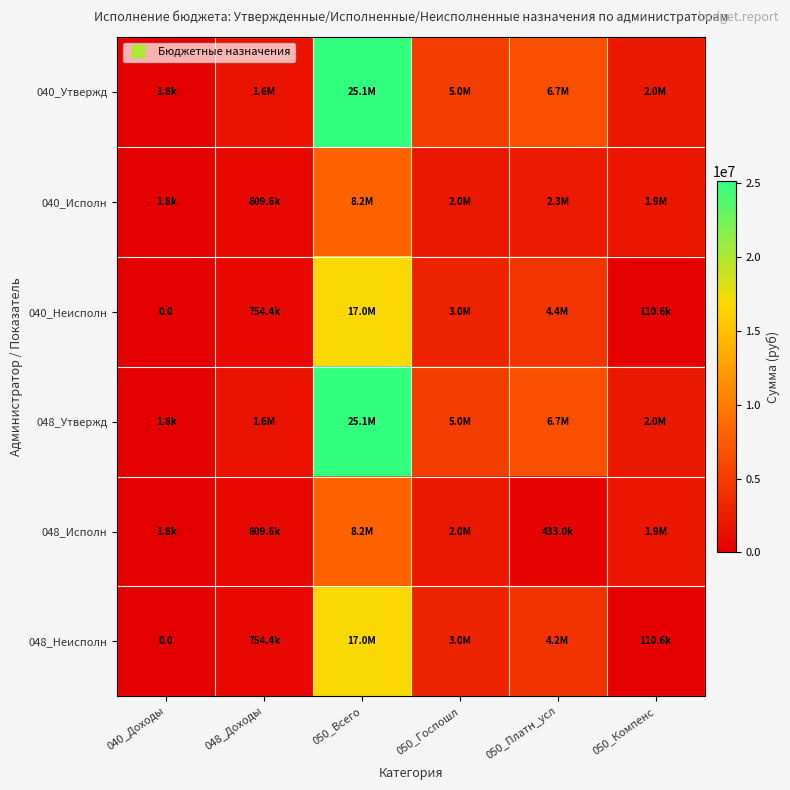

Count the number of categories in the chart.

6